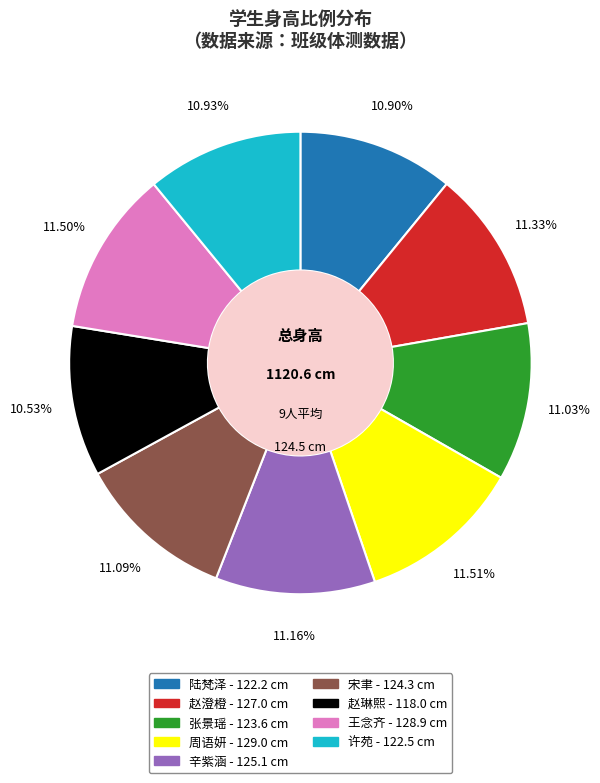

What is the ratio of the value at 许苑 to the value at 张景瑶?

1.0